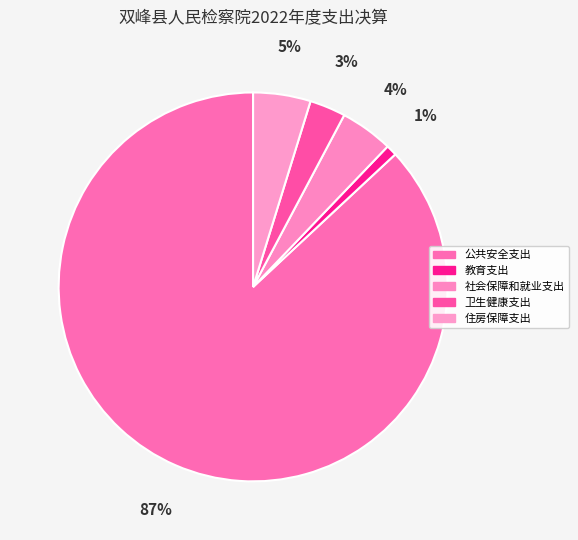

To the nearest percent, what percentage of the pie is 公共安全支出?

87%